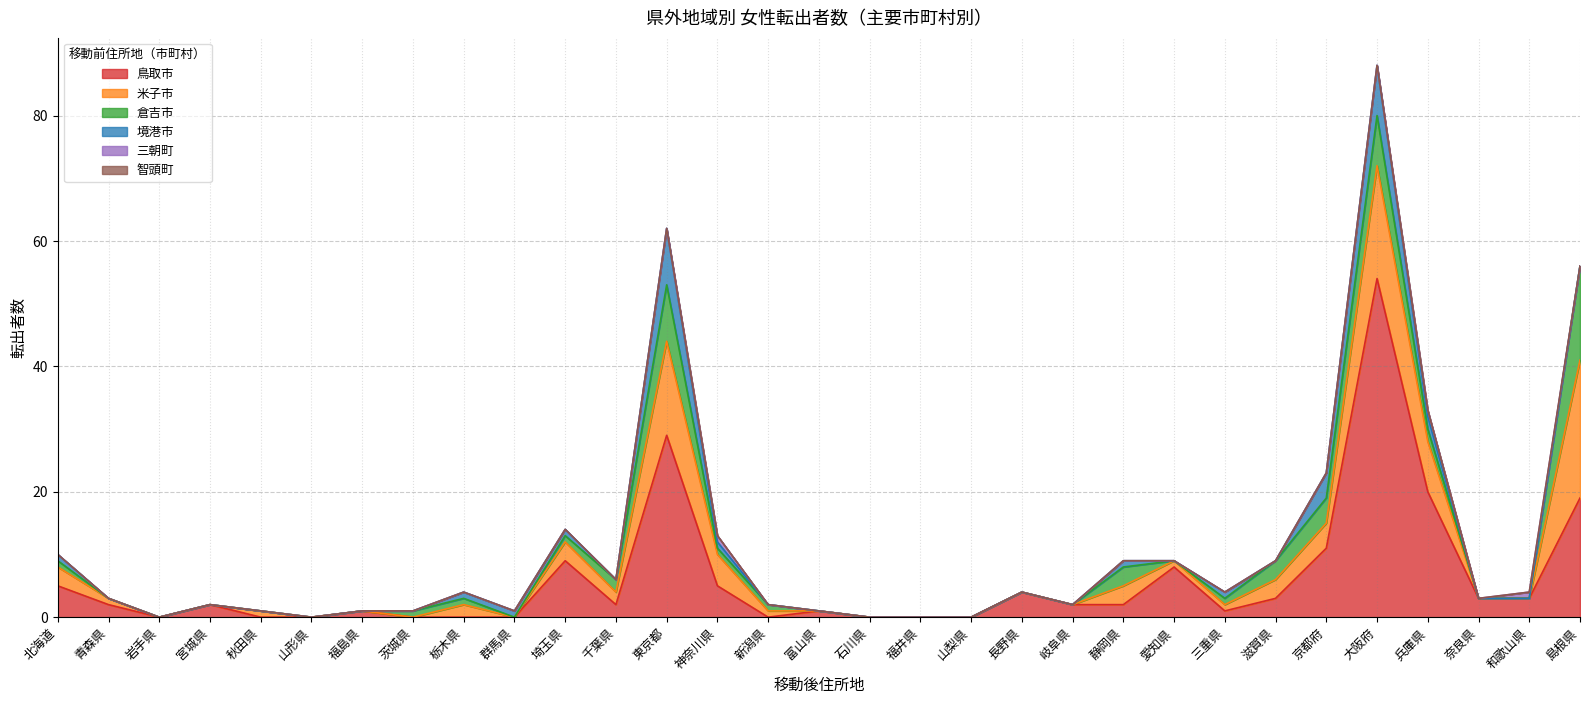

True or false: 智頭町 has a value of 0 at 福島県.

True